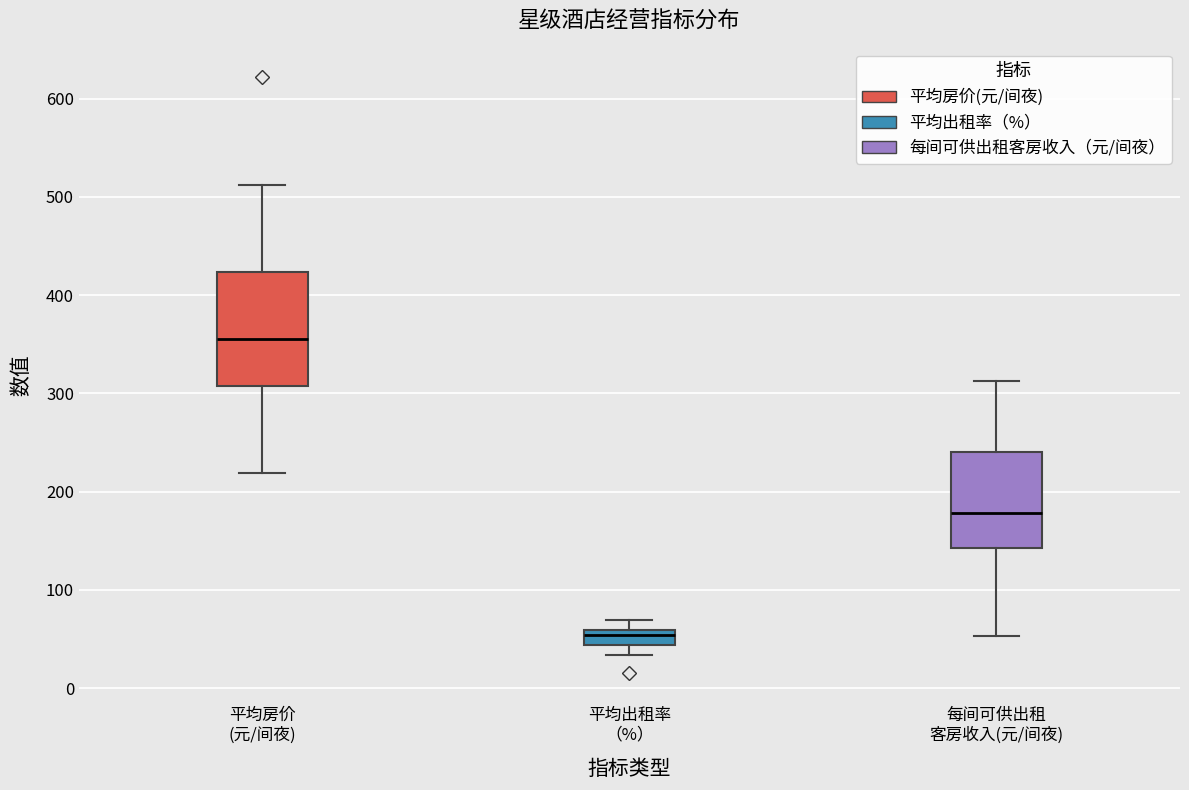

Reading left to right, read every box against the y-axis: the position of its median line, the range the box covers, and the ends of its whiskers. The values are not printed on the chart, so give them approximately, as read against the axis.

平均房价 (元/间夜): median 360, box 310 to 420, whiskers 220 to 510
平均出租率 （%）: median 50, box 40 to 60, whiskers 30 to 70
每间可供出租 客房收入(元/间夜): median 180, box 140 to 240, whiskers 50 to 310